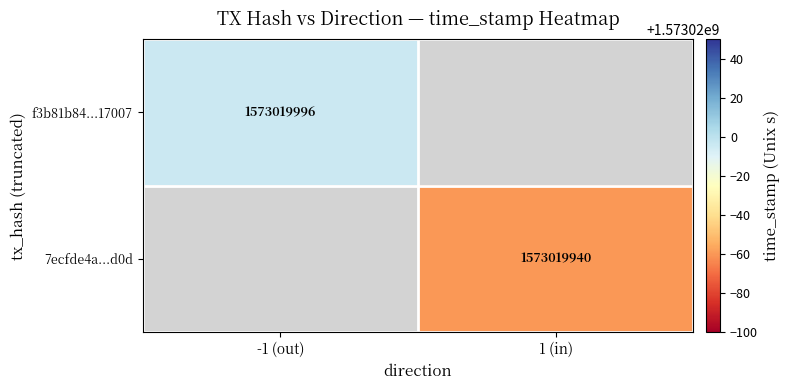

List the series in order of their overall mean, lowest first.

7ecfde4a576a4346458e4da7297a16fec017d0d, f3b81b84ad892776656928d4337f8eb09d17007